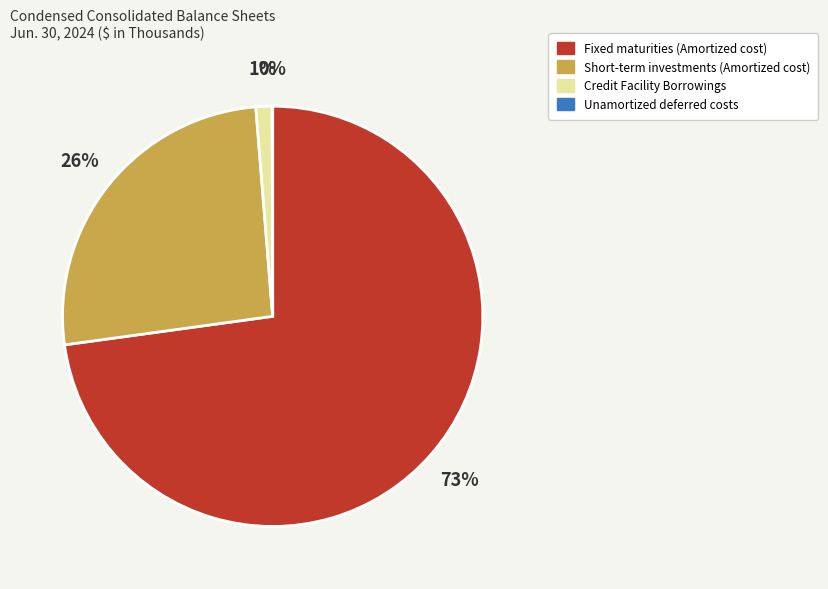

Is there any slice that represents more than half of the pie?

Yes